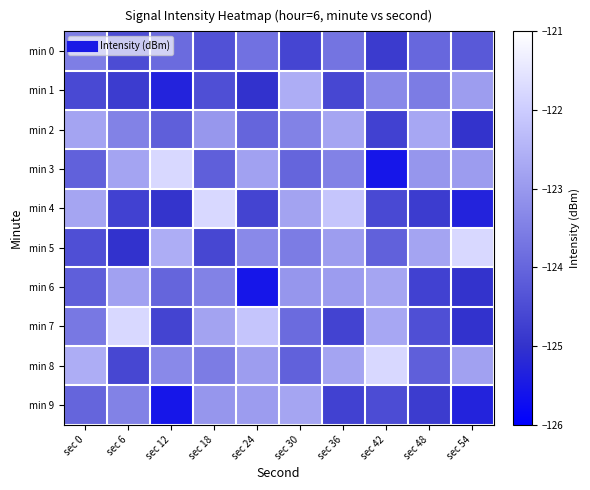

Which has a higher value, sec 36 or sec 42?

sec 36